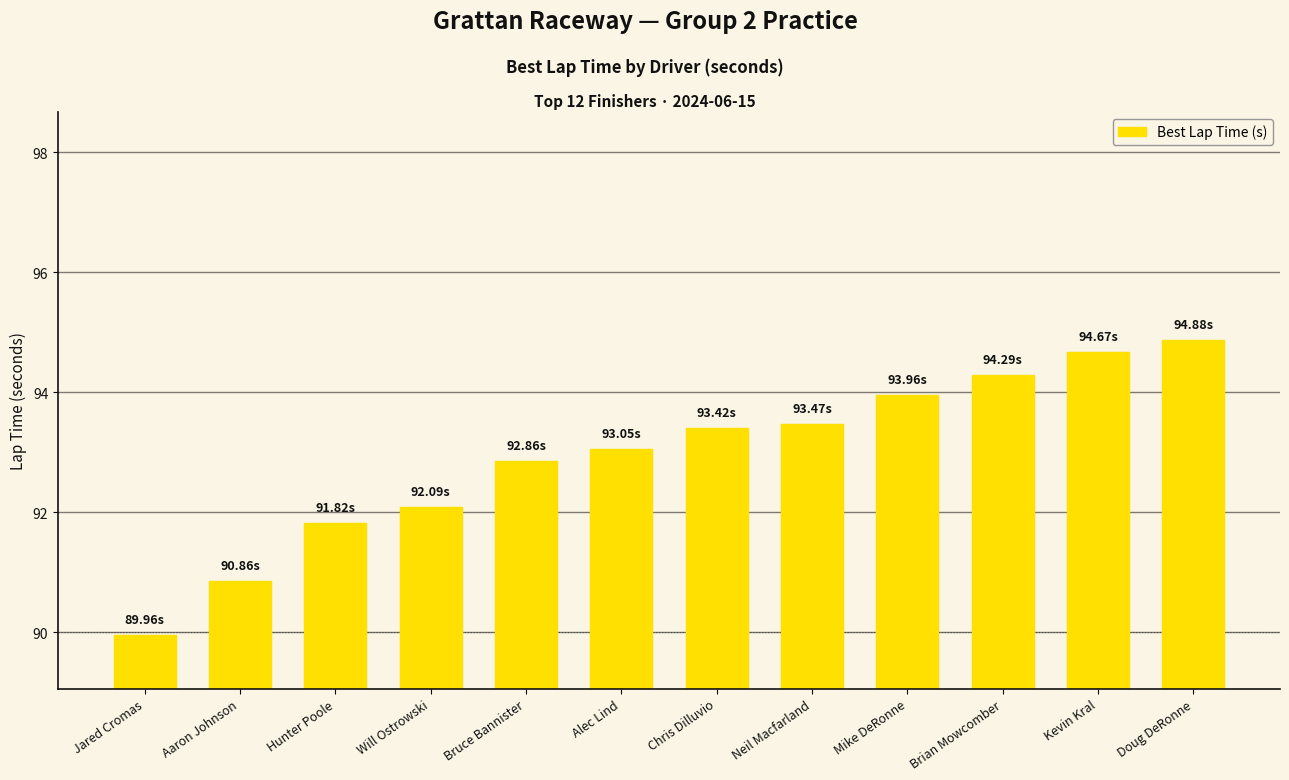

Reading left to right, extract all data points from this chart.

Jared Cromas=90.0	Aaron Johnson=90.9	Hunter Poole=91.8	Will Ostrowski=92.1	Bruce Bannister=92.9	Alec Lind=93.1	Chris Dilluvio=93.4	Neil Macfarland=93.5	Mike DeRonne=94.0	Brian Mowcomber=94.3	Kevin Kral=94.7	Doug DeRonne=94.9